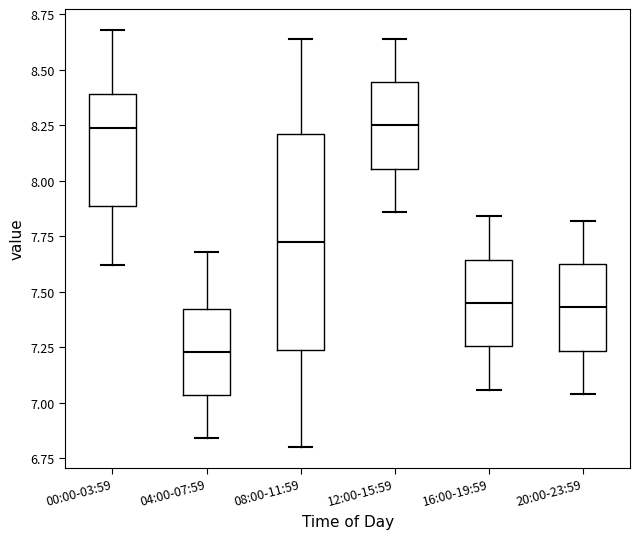

Which box's median line is the lowest?

04:00-07:59